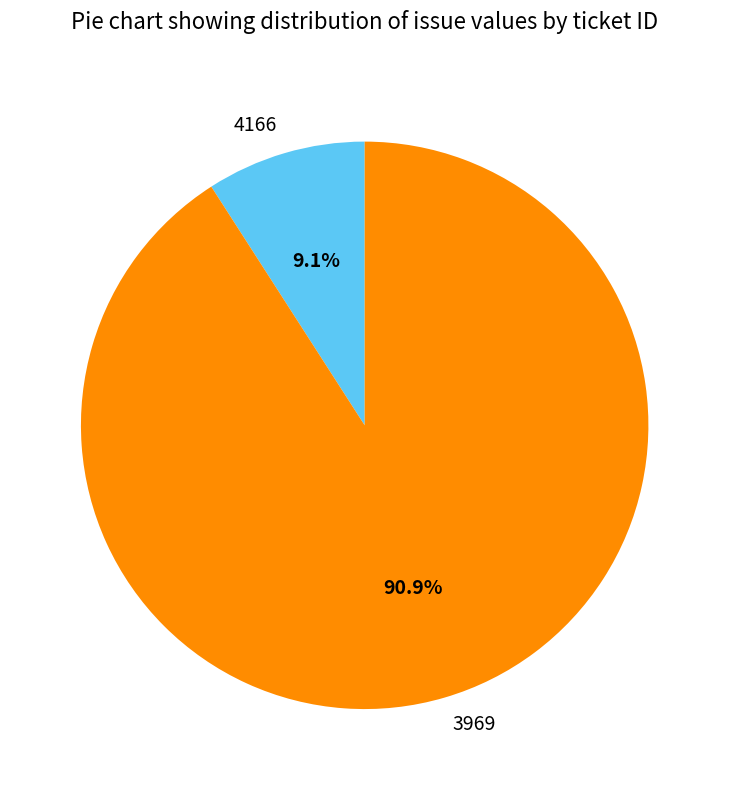

What is the majority slice?

3969